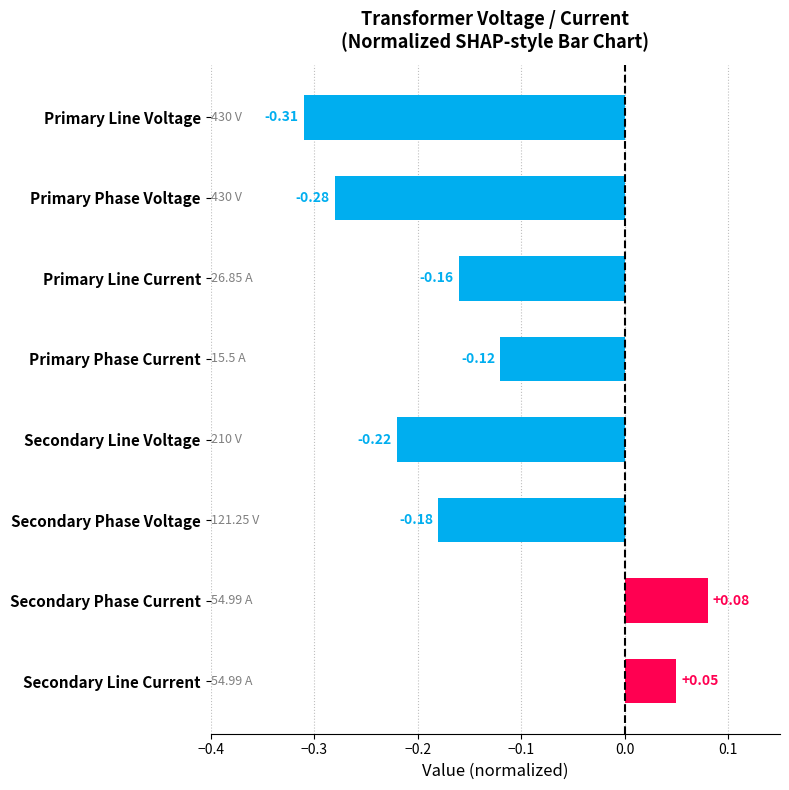

What is the label of the 1st bar from the bottom?

Secondary Line Current